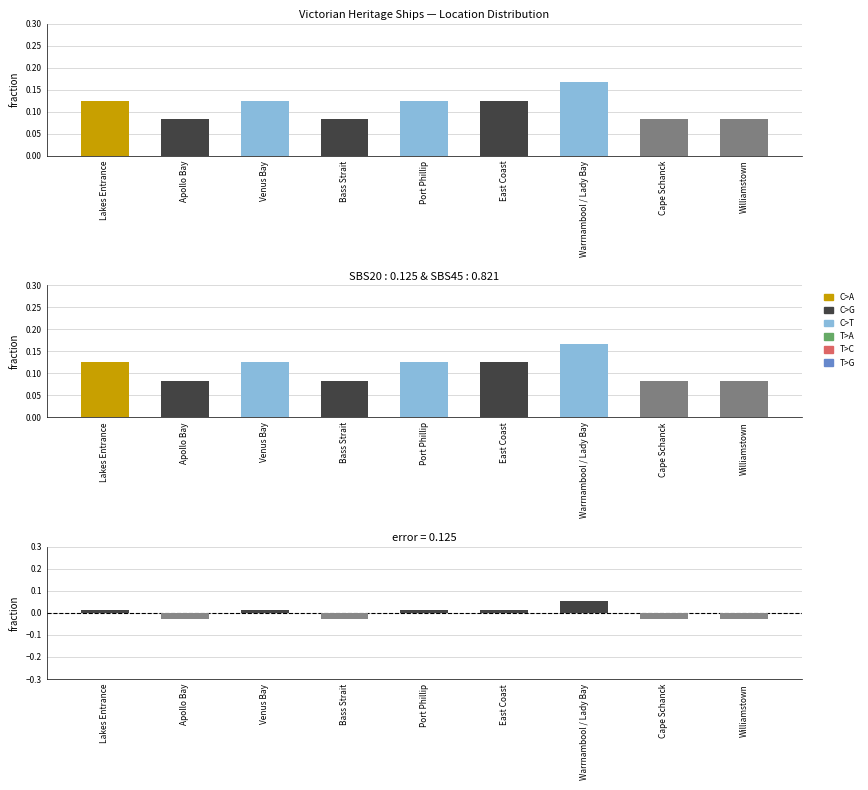

Reading left to right, extract all data points from this chart.

Count: Lakes Entrance=0.1	Apollo Bay=0.1	Venus Bay=0.1	Bass Strait=0.1	Port Phillip=0.1	East Coast=0.1	Warrnambool / Lady Bay=0.2	Cape Schanck=0.1	Williamstown=0.1
error: Lakes Entrance=0.0	Apollo Bay=-0.0	Venus Bay=0.0	Bass Strait=-0.0	Port Phillip=0.0	East Coast=0.0	Warrnambool / Lady Bay=0.1	Cape Schanck=-0.0	Williamstown=-0.0